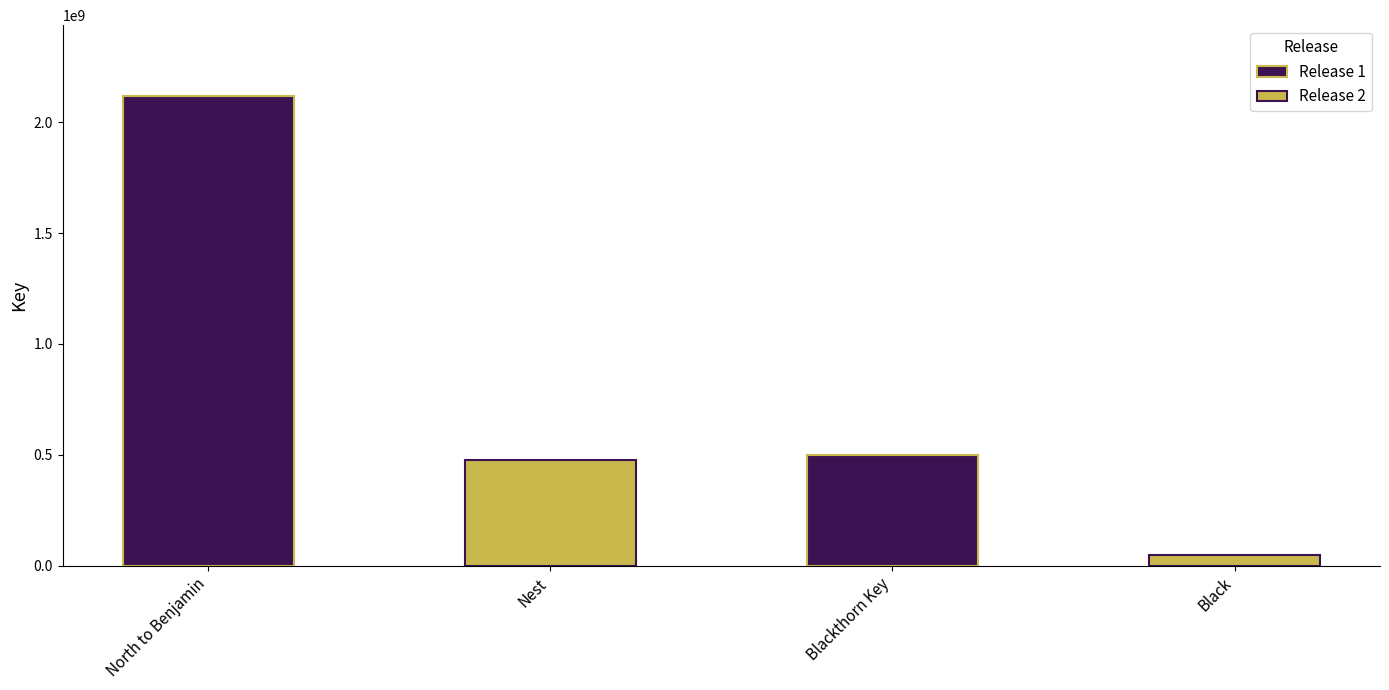

List the series in order of their peak value, highest first.

Release 1, Release 2